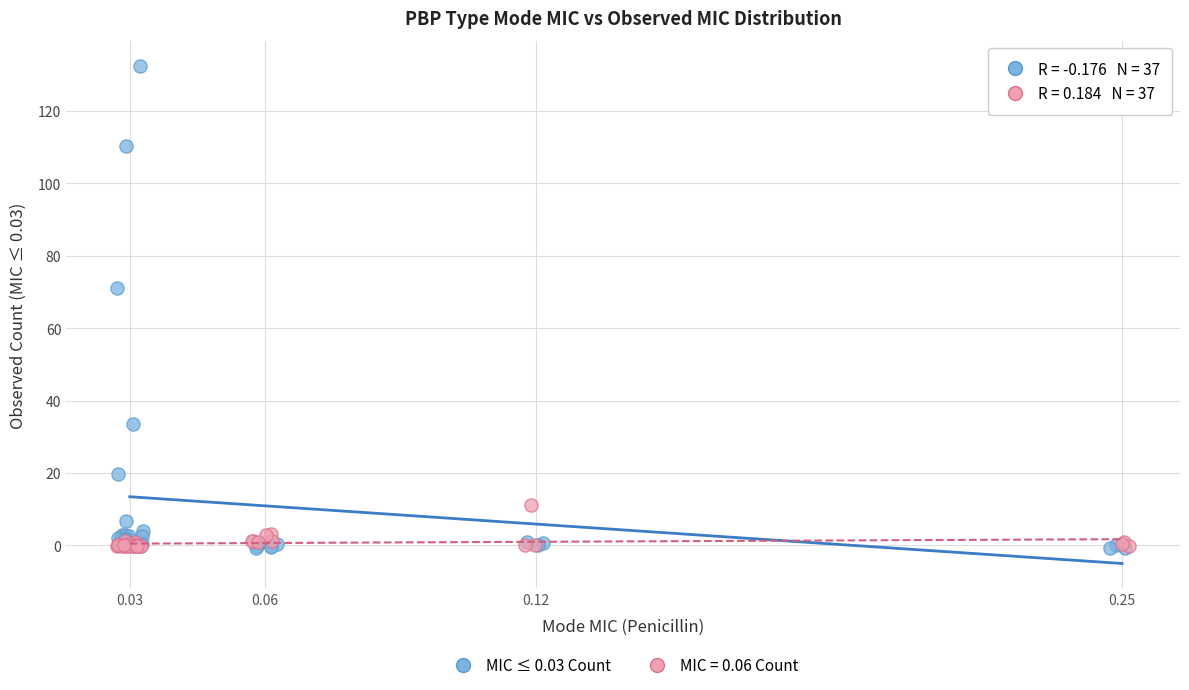

Which series has the widest spread of Y values?

MIC ≤ 0.03 Count